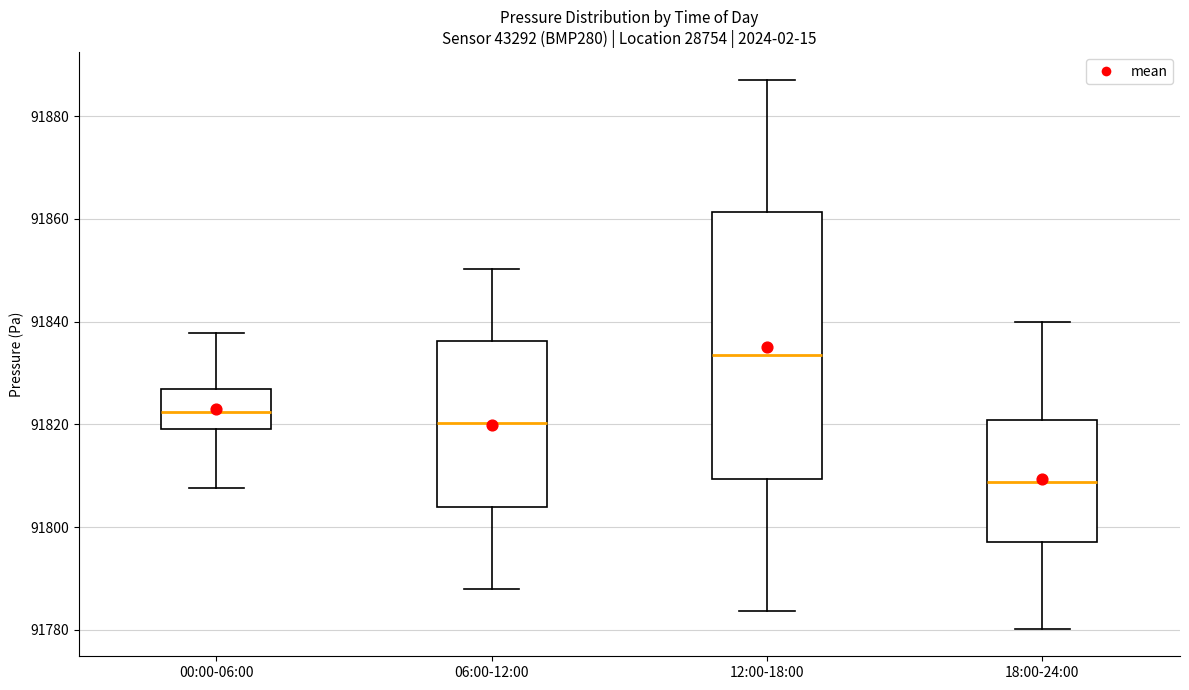

Which box's median line is the lowest?

18:00-24:00